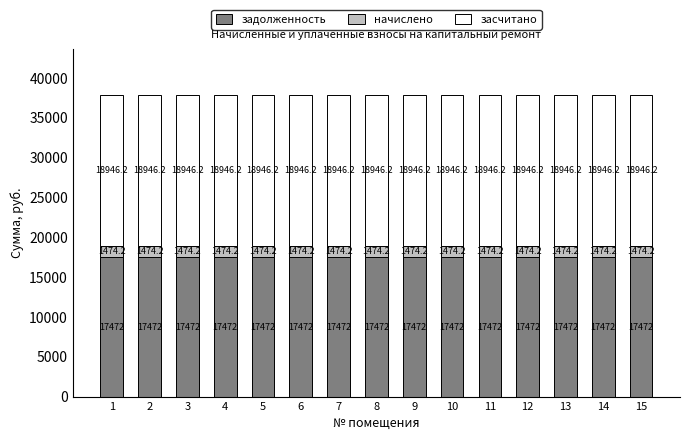

How many distinct data groups are displayed?

3